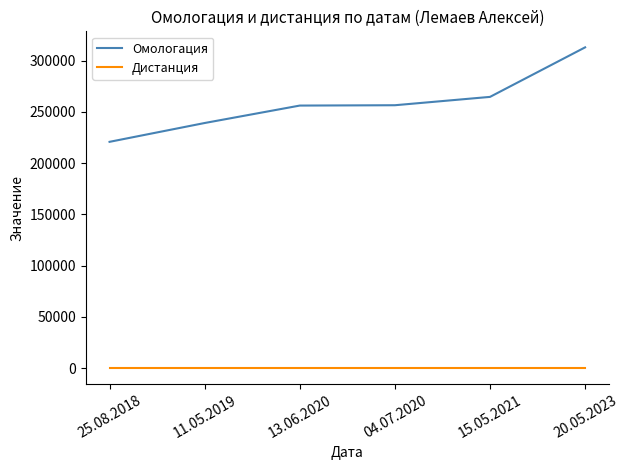

List the series in order of their overall mean, highest first.

Омологация, Дистанция